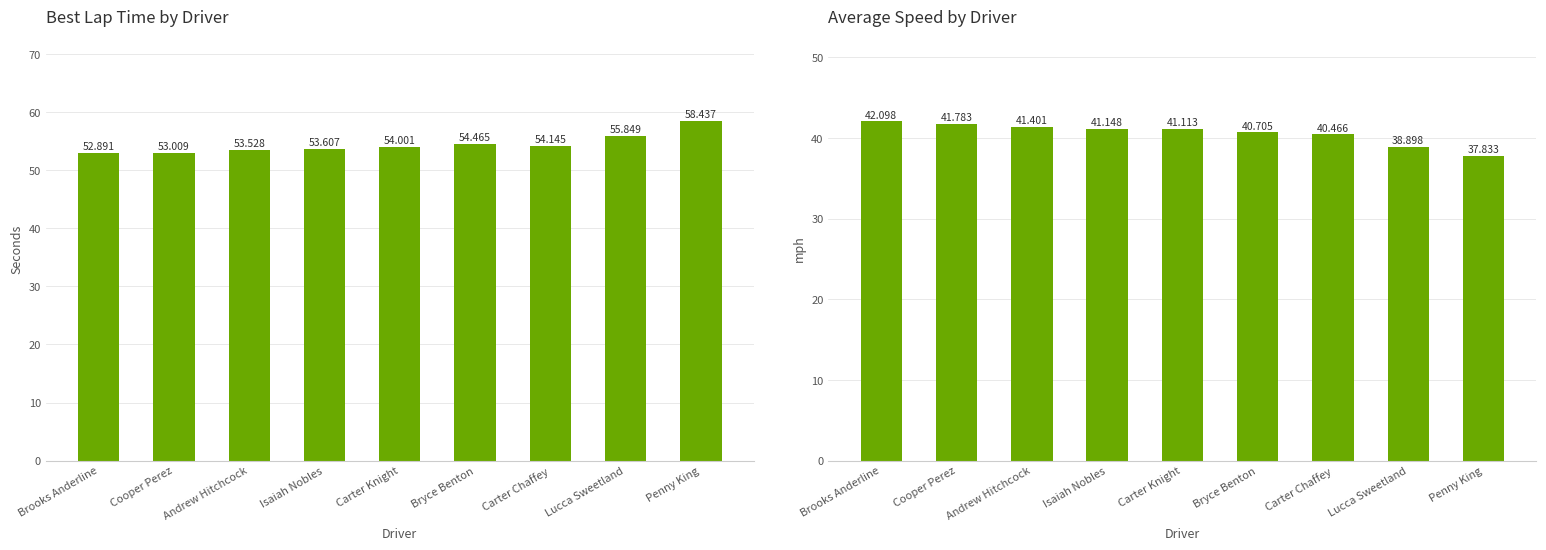

At which label is Average Speed closest to 39?

Lucca Sweetland